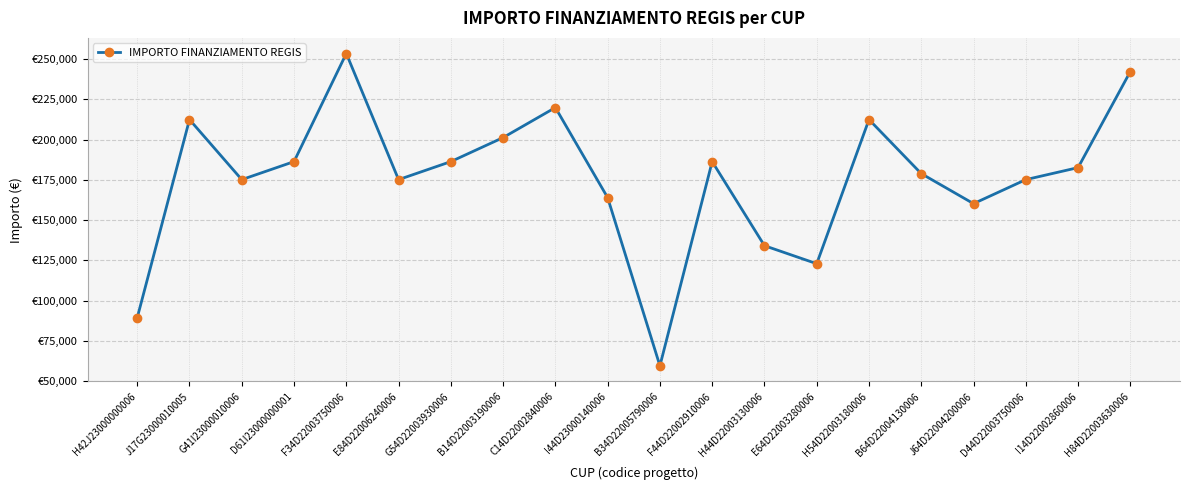

At which label is the value closest to 156484?

J64D22004200006